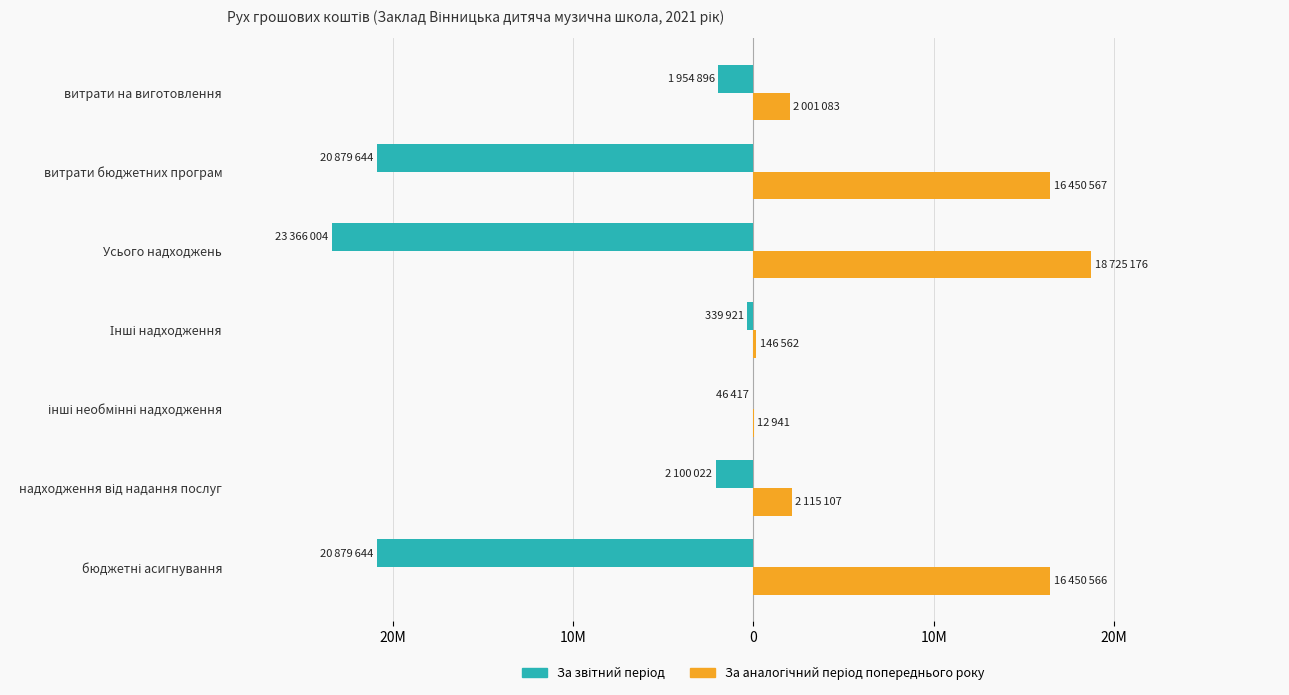

How many bars are there in each group?

2